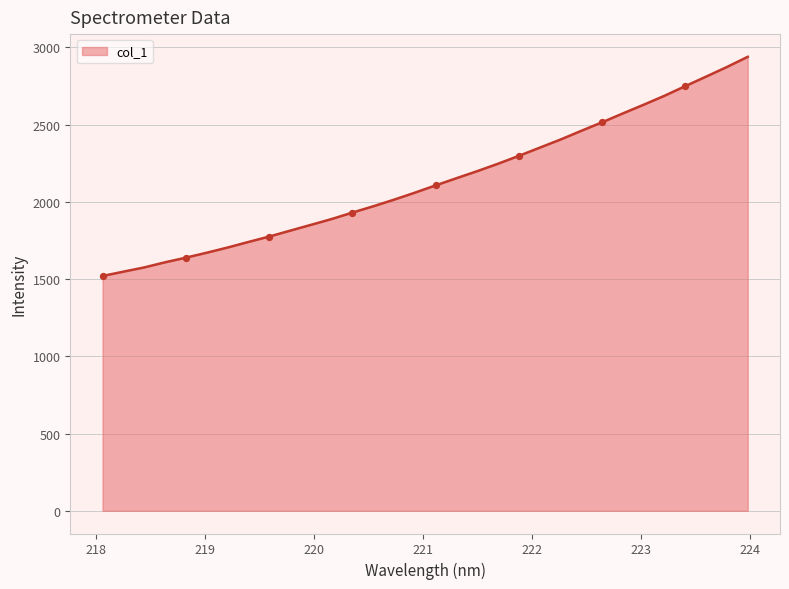

What is the difference between the maximum and minimum values?

1419.1